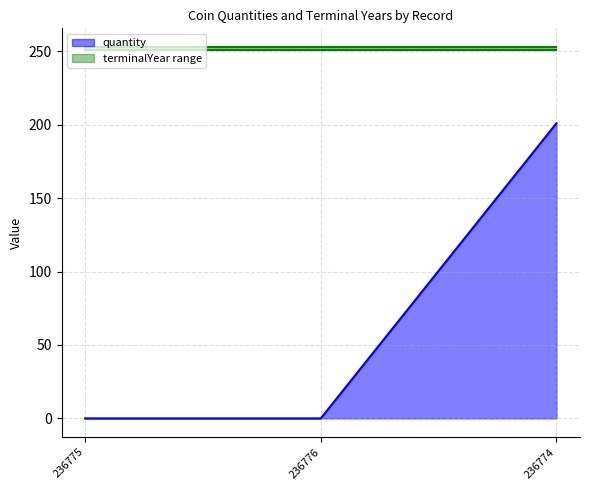

Which series has the largest range (max minus min)?

quantity